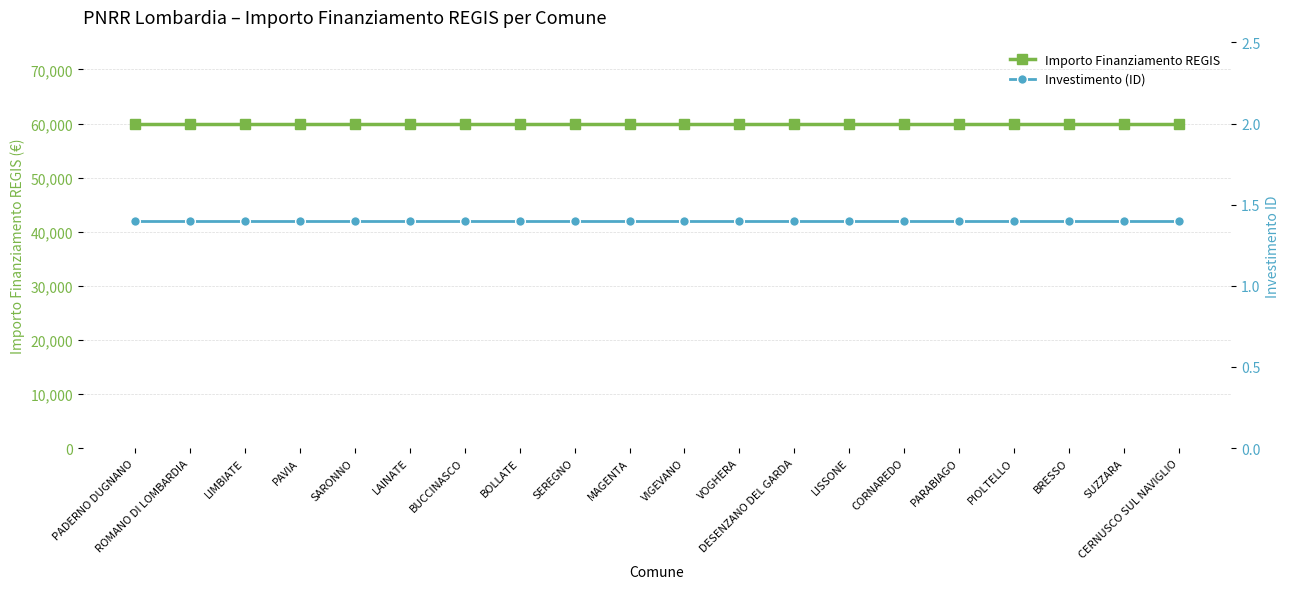

What is the total value across all series at BRESSO?

59967.4